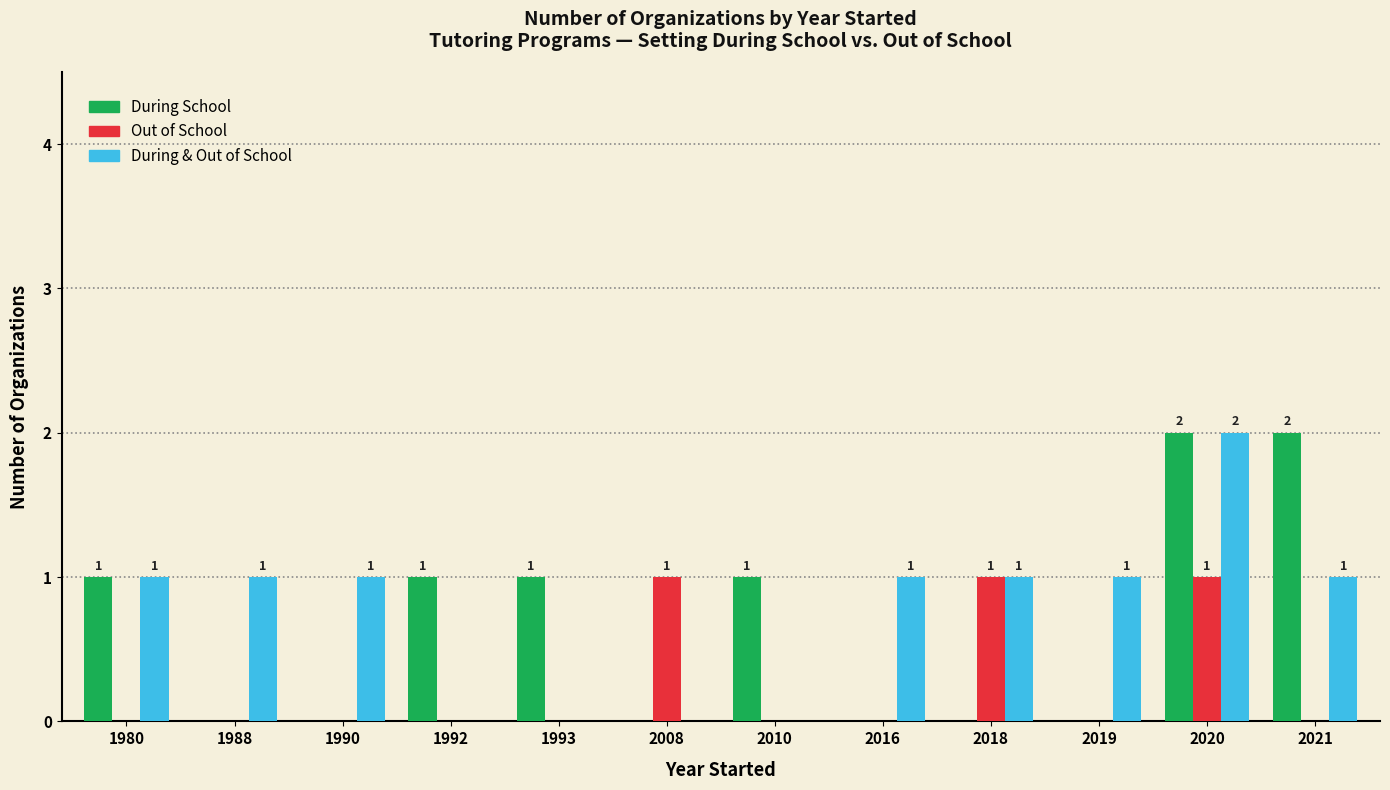

At which category is the sum across all series the highest?

2020